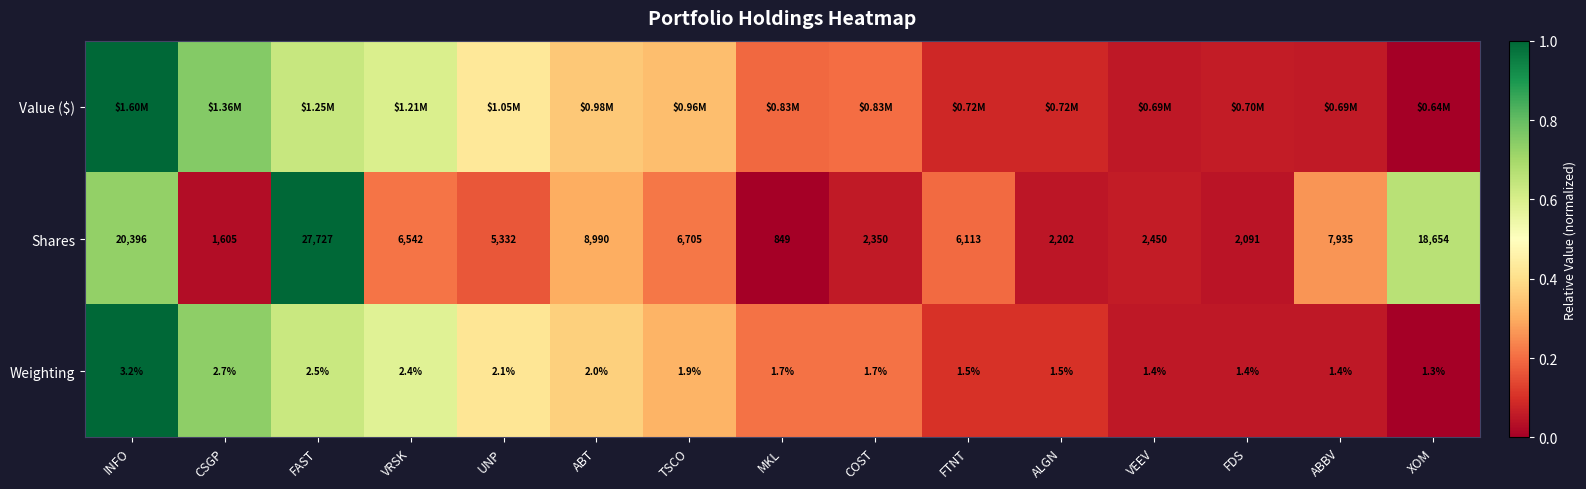

At which label does Shares reach its peak?

FAST